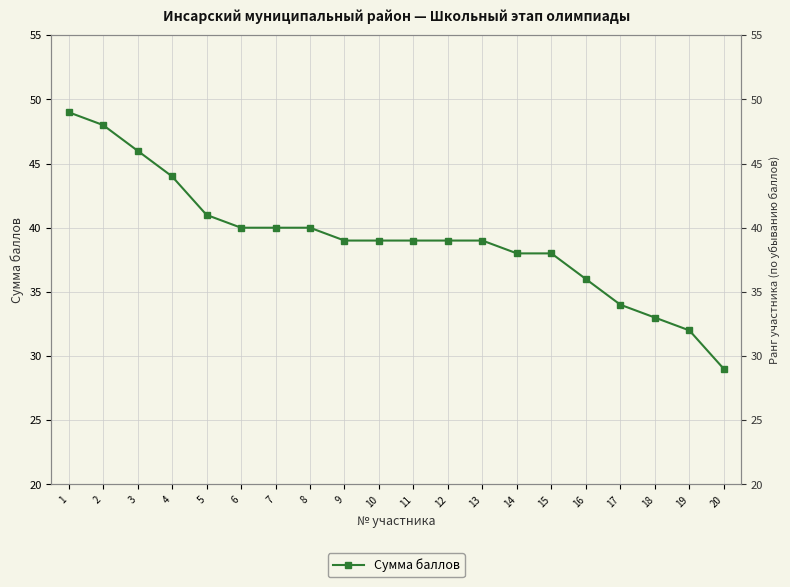

List the labels in order of value, smallest first.

20, 19, 18, 17, 16, 14, 15, 9, 10, 11, 12, 13, 6, 7, 8, 5, 4, 3, 2, 1